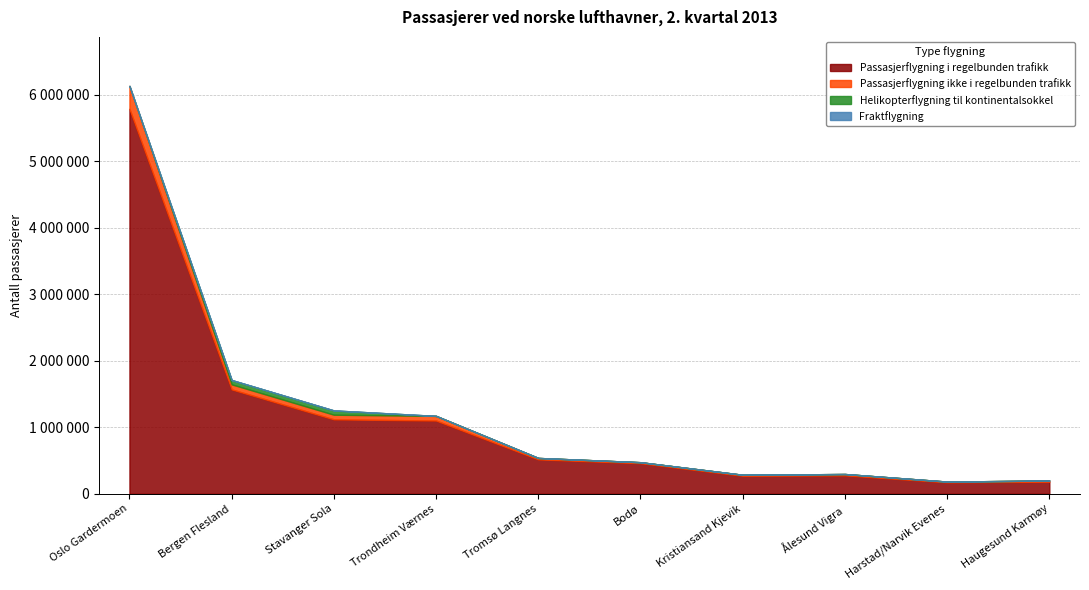

Which category has the highest value in the Fraktflygning series?

Oslo Gardermoen